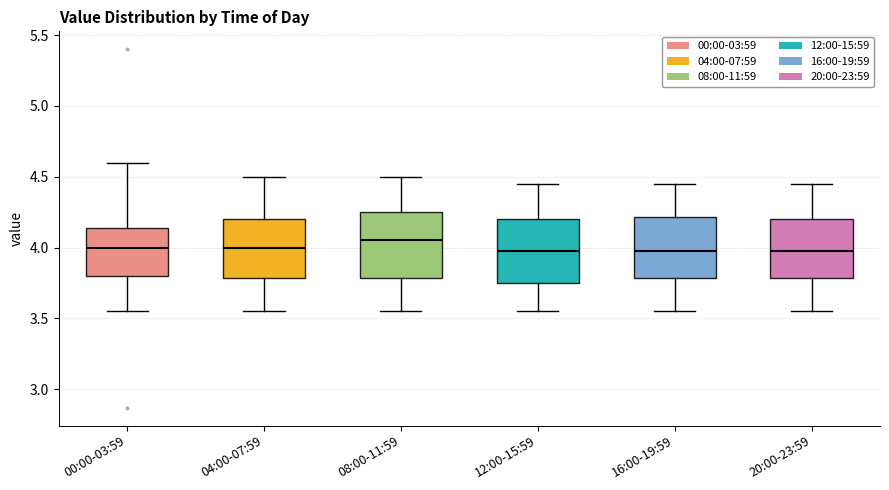

Reading left to right, read every box against the y-axis: the position of its median line, the range the box covers, and the ends of its whiskers. The values are not printed on the chart, so give them approximately, as read against the axis.

00:00-03:59: median 4.00, box 3.80 to 4.15, whiskers 3.55 to 4.60
04:00-07:59: median 4.00, box 3.80 to 4.20, whiskers 3.55 to 4.50
08:00-11:59: median 4.05, box 3.80 to 4.25, whiskers 3.55 to 4.50
12:00-15:59: median 4.00, box 3.75 to 4.20, whiskers 3.55 to 4.45
16:00-19:59: median 4.00, box 3.80 to 4.20, whiskers 3.55 to 4.45
20:00-23:59: median 4.00, box 3.80 to 4.20, whiskers 3.55 to 4.45